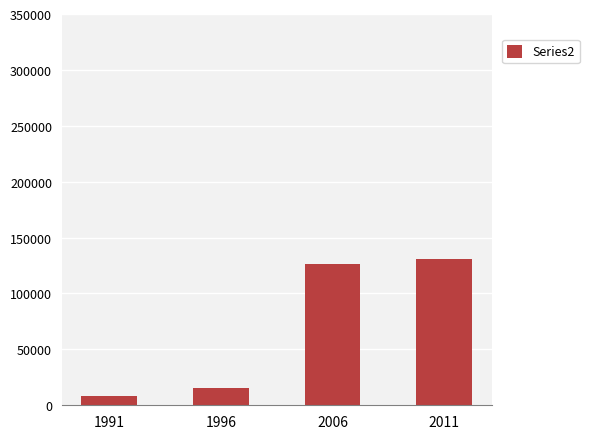

What is the greatest value displayed?

130447